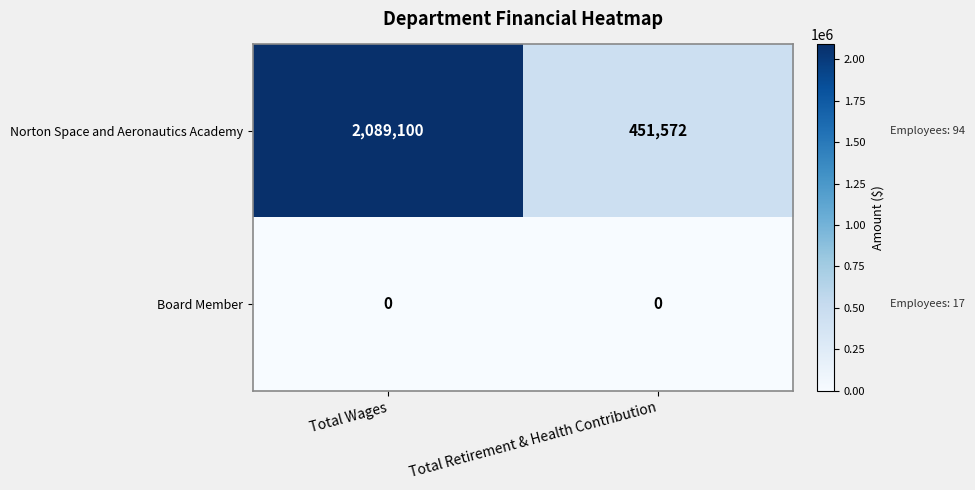

Between Total Wages and Total Retirement & Health Contribution, which series saw the biggest shift?

Norton Space and Aeronautics Academy